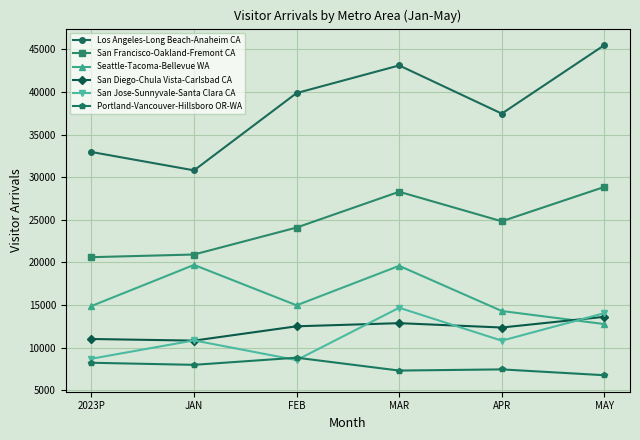

What is the greatest value displayed?

45493.1